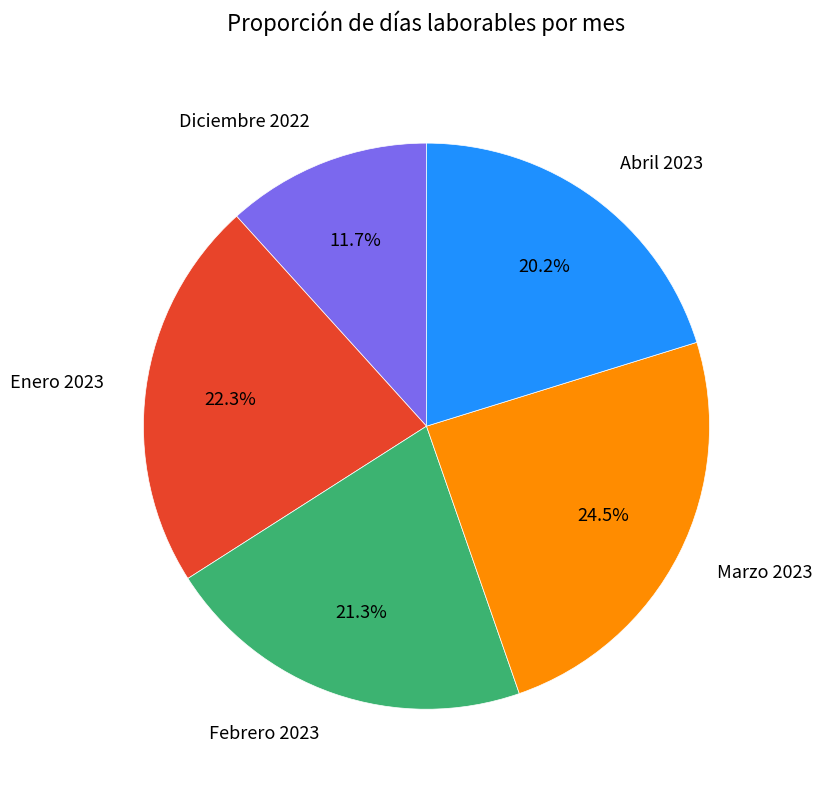

Is it true that Marzo 2023 is 38% of the pie?

False